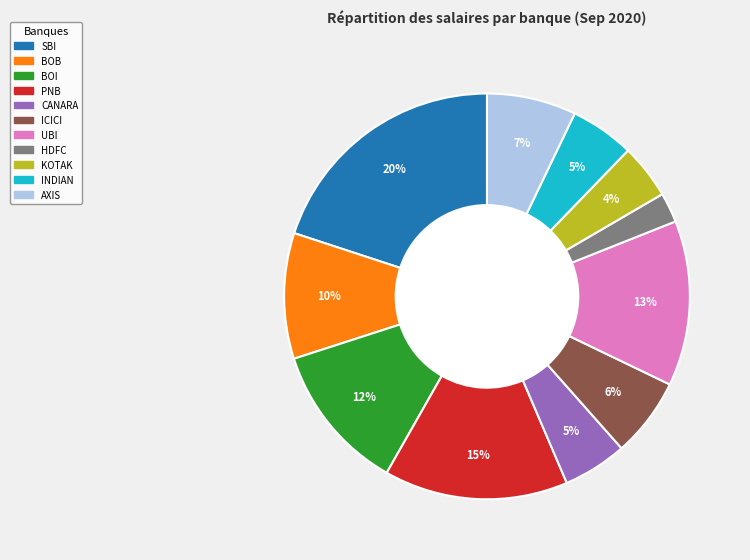

Is there any slice that represents more than half of the pie?

No